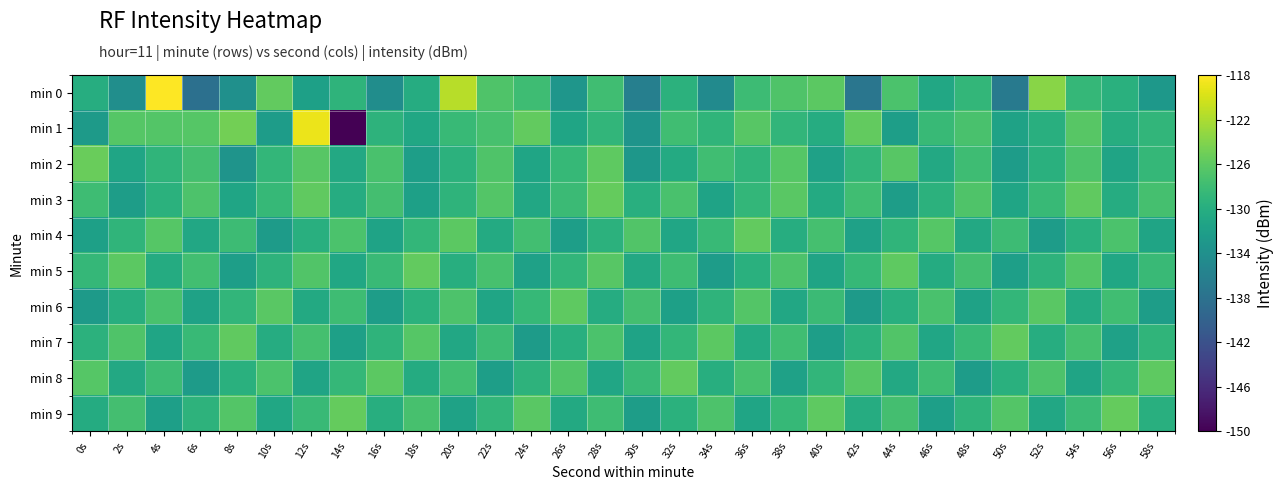

Rank the series by their maximum value, from lowest to highest.

min 6, min 7, min 4, min 8, min 5, min 9, min 3, min 2, min 1, min 0